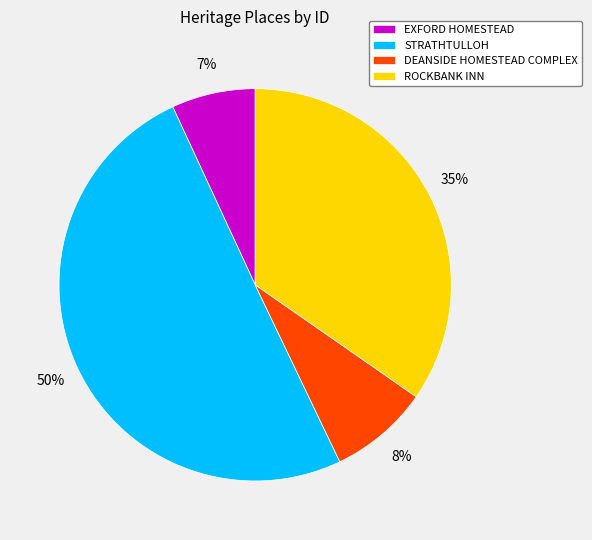

Is it true that ROCKBANK INN is 35% of the pie?

True